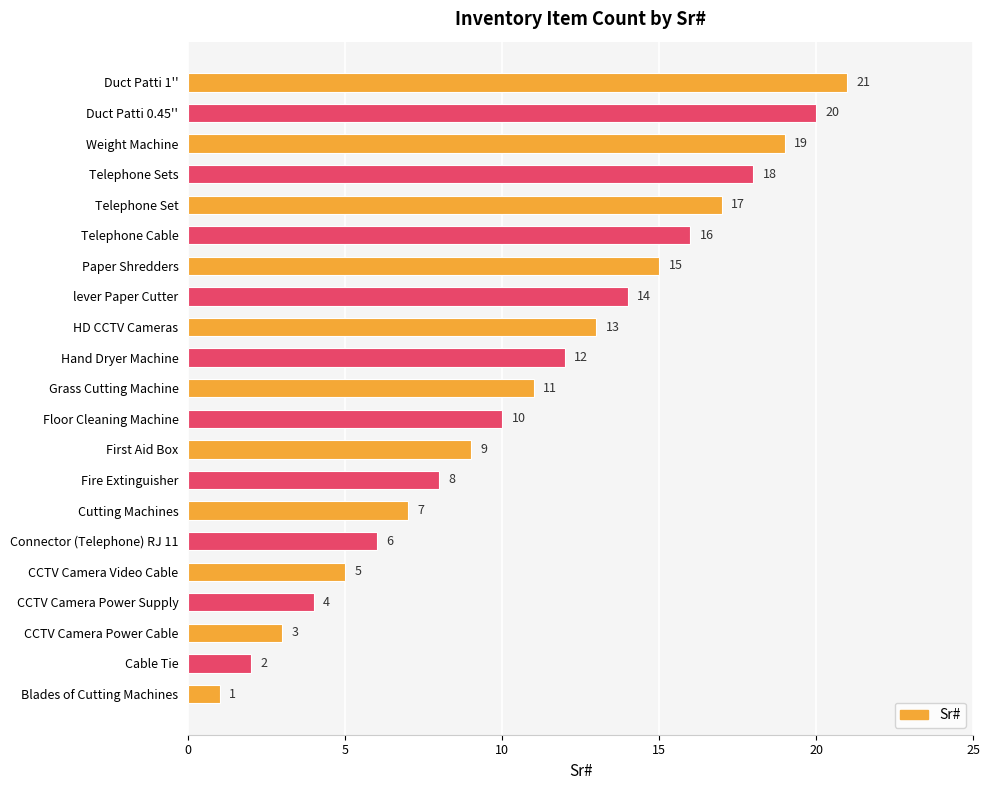

The chart shows a value of 10 at Floor Cleaning Machine. True or false?

True